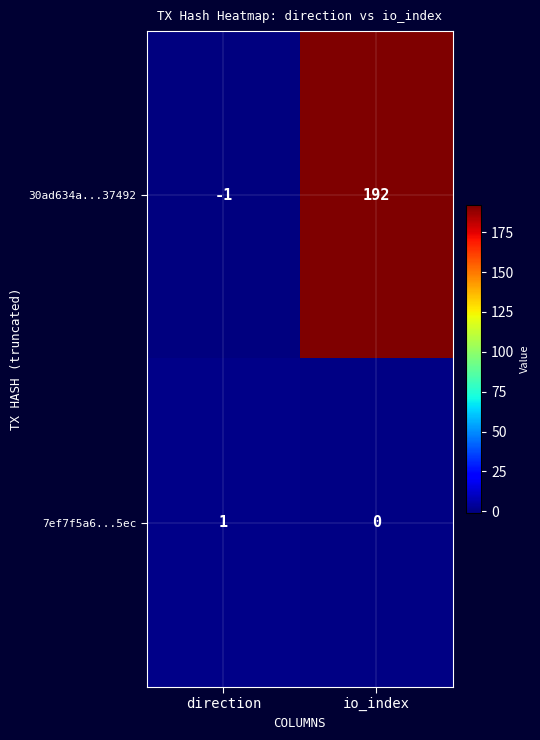

What is the average value of the 30ad634a...37492 series?

96